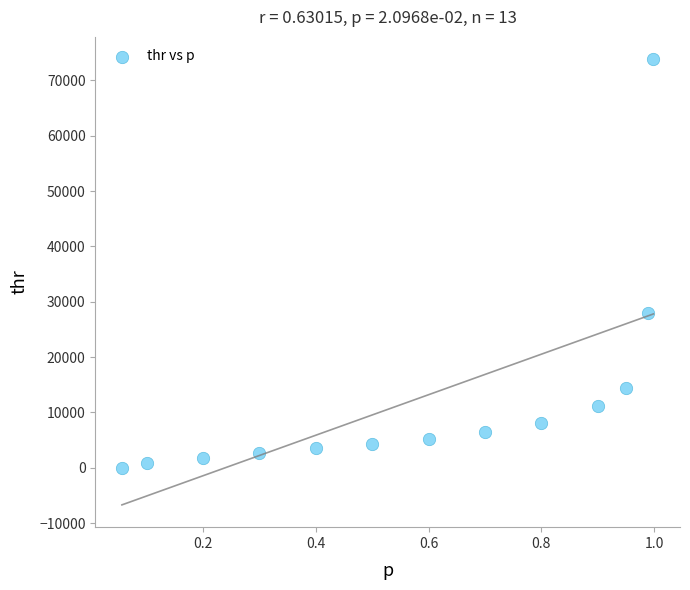

What Y value in the scatter plot is closest to 36912?

27924.0